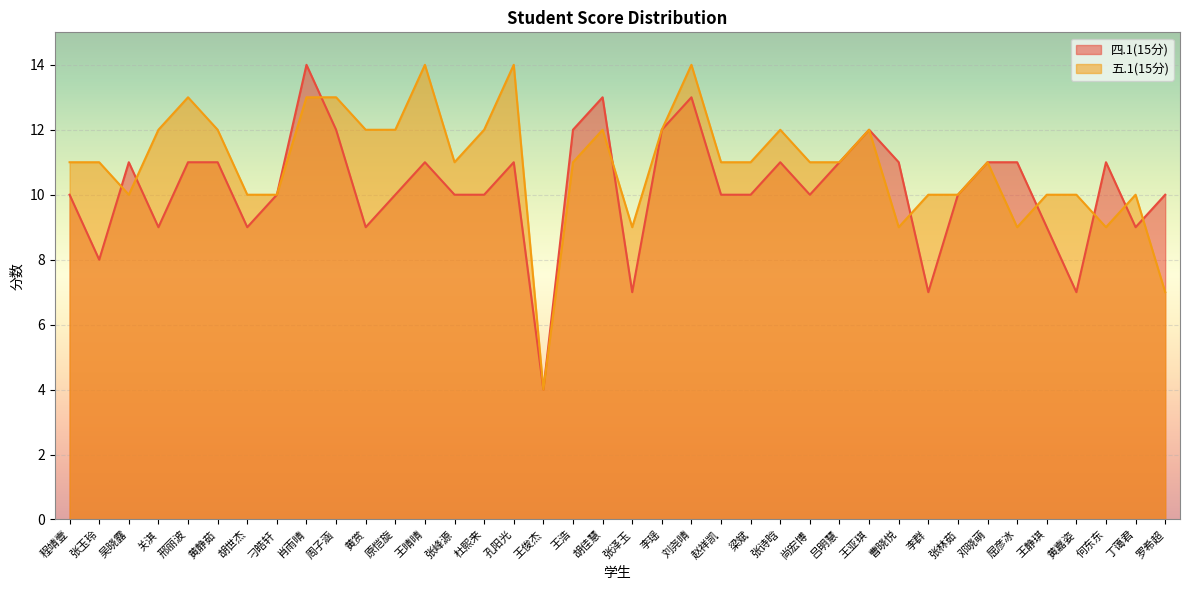

Count the number of categories in the chart.

38